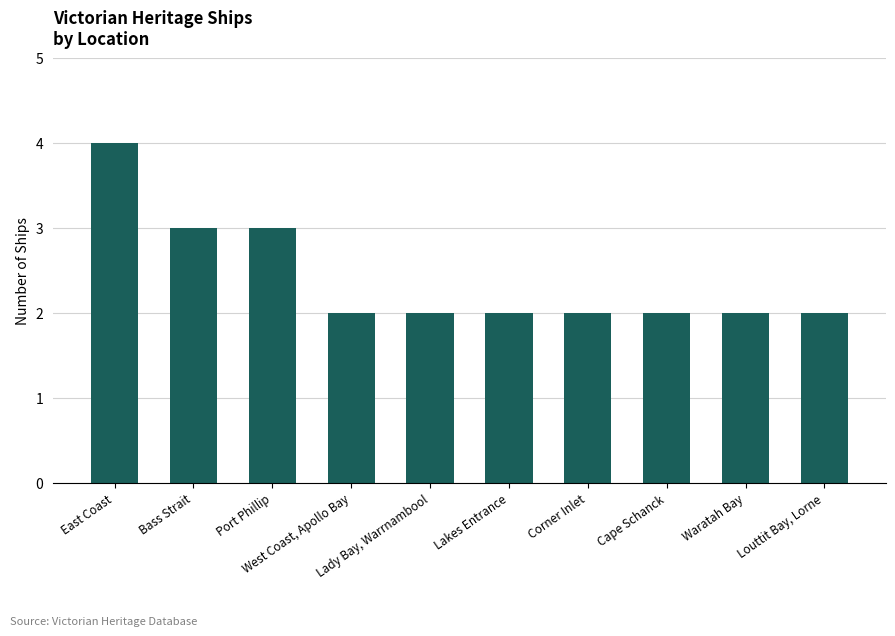

What is the sum of all values?

24